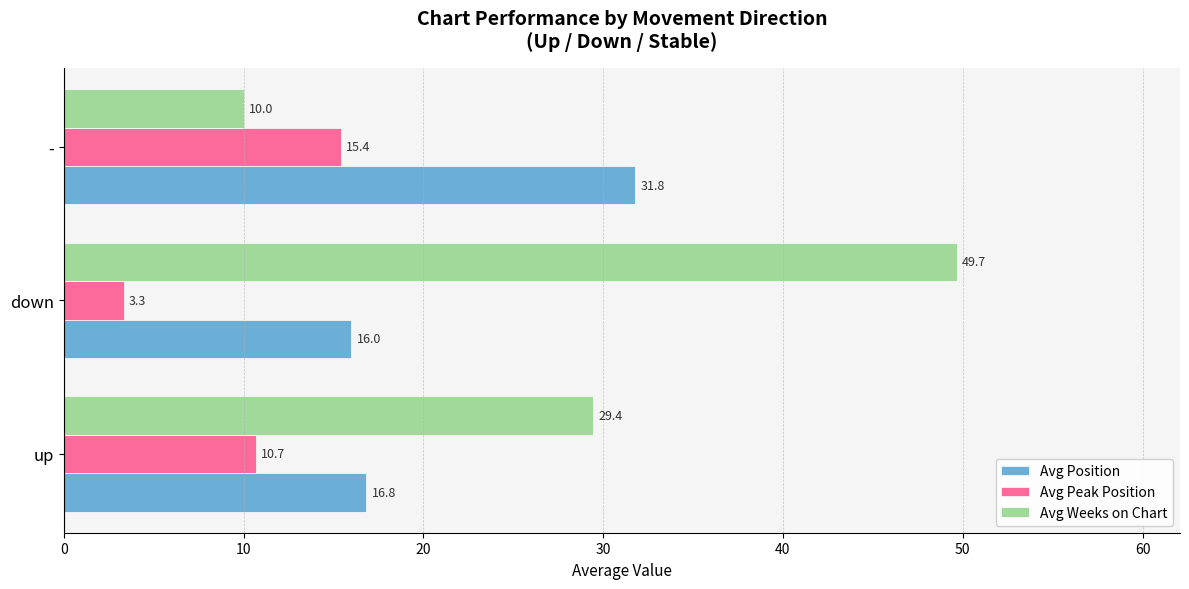

How many categories are shown in the chart?

3